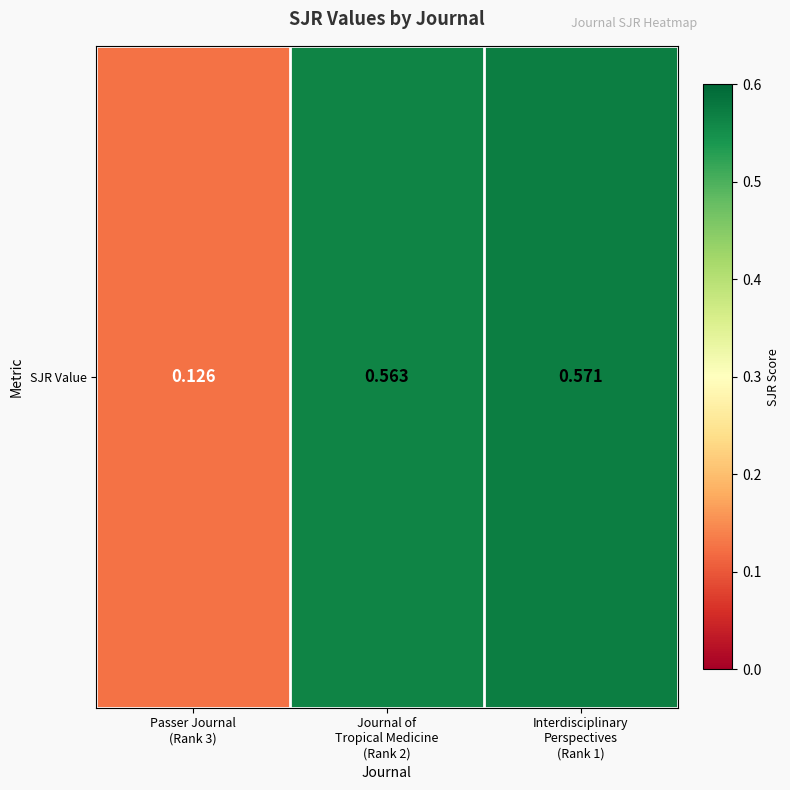

How many categories are shown in the chart?

3